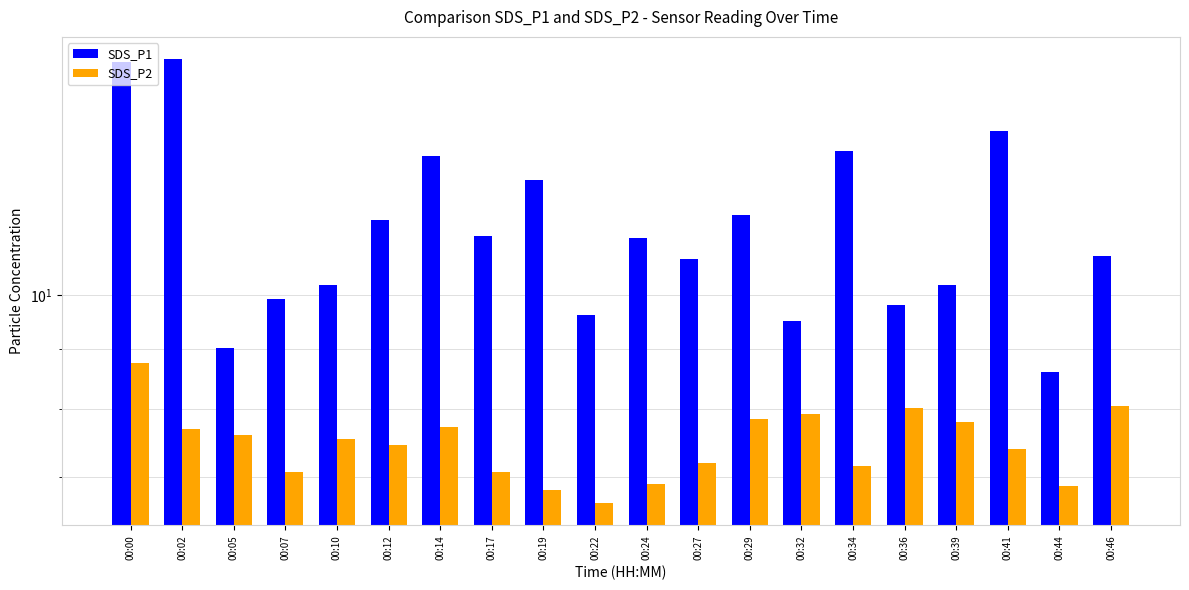

Are the bars horizontal?

No